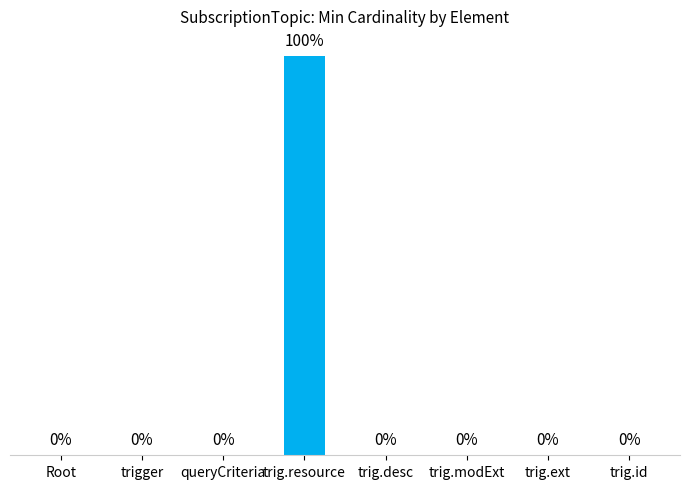

At which category does the chart reach its peak across all series?

trig.resource